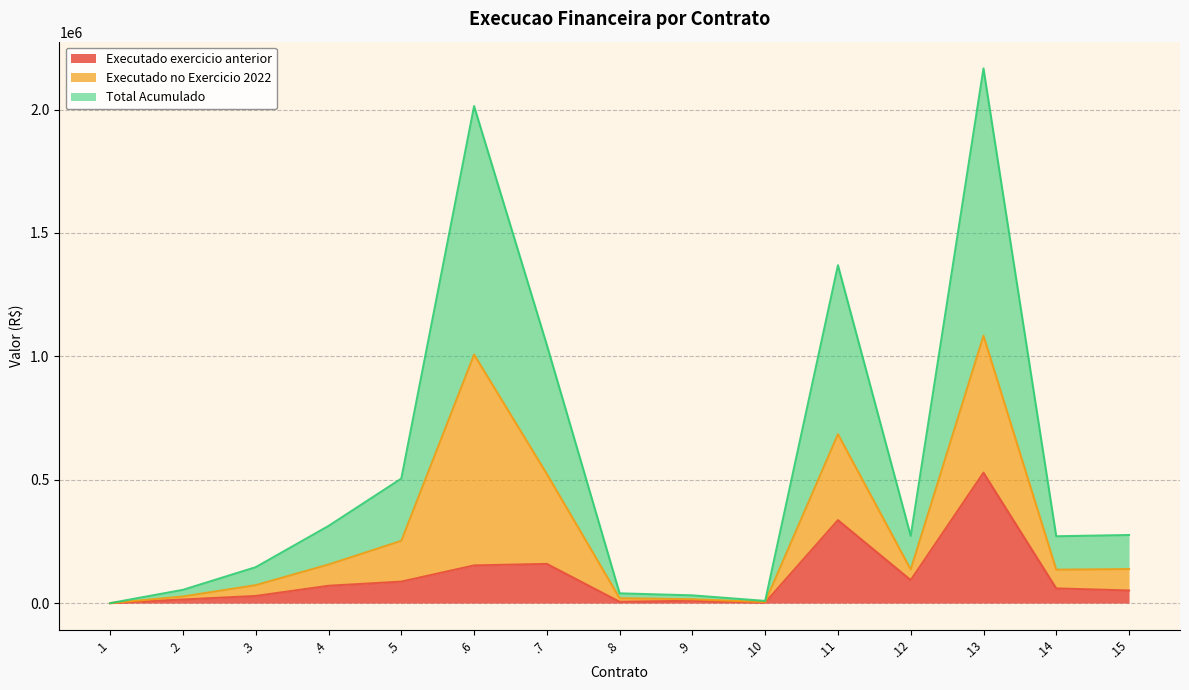

What is the highest value of the Executado exercicio anterior series?

528553.7